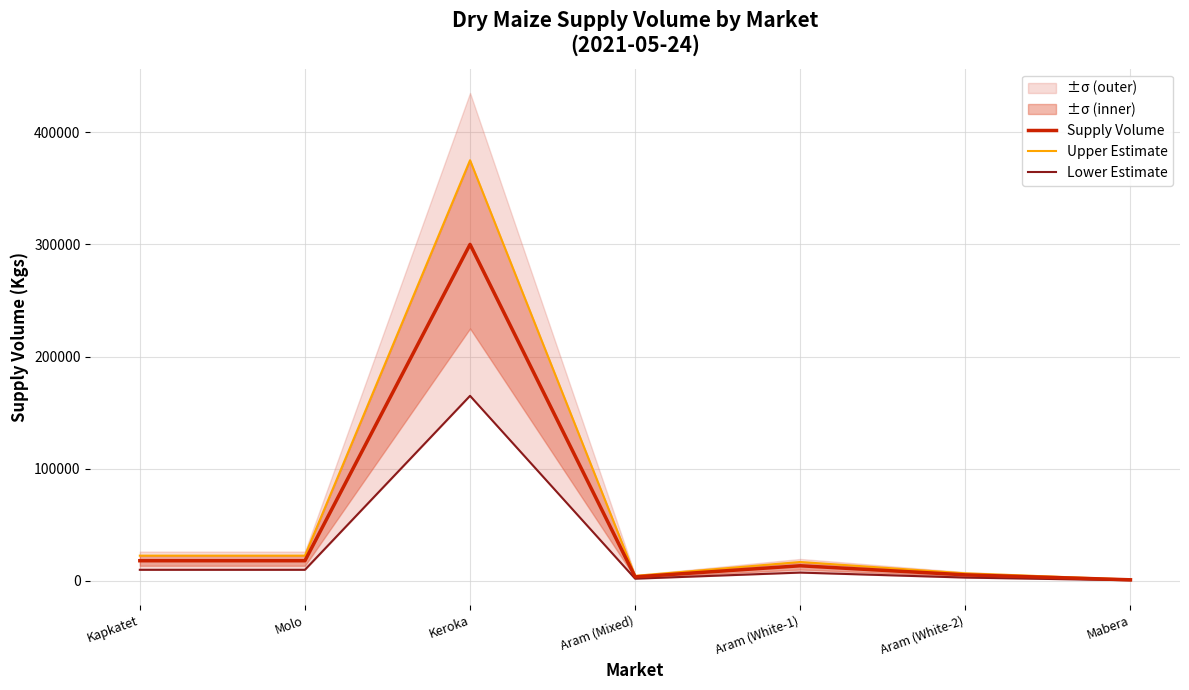

What is the sum of all Supply Volume values?

359500